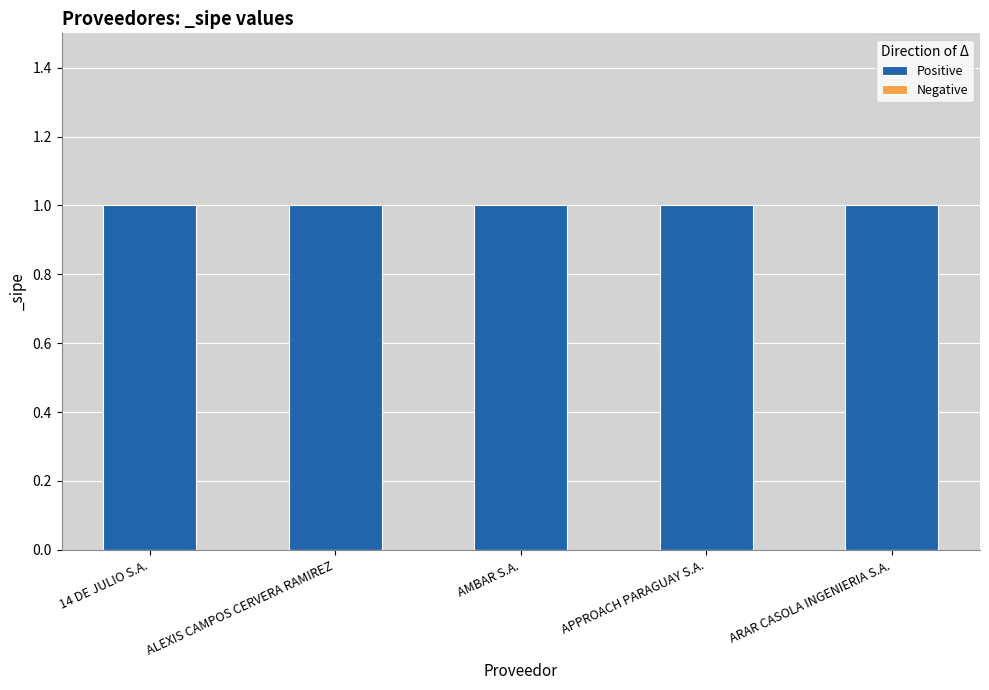

List the labels in order of Positive value, smallest first.

14 DE JULIO S.A., ALEXIS CAMPOS CERVERA RAMIREZ, AMBAR S.A., APPROACH PARAGUAY S.A., ARAR CASOLA INGENIERIA S.A.